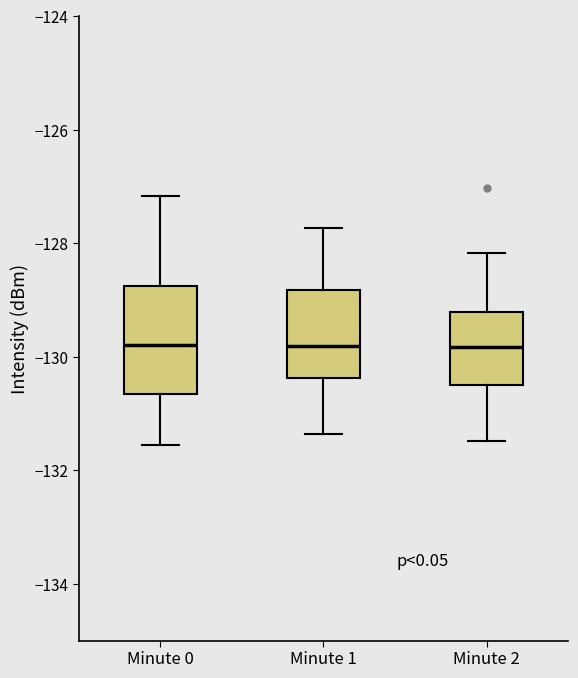

Which box is the tallest, from its lower edge to its upper edge?

Minute 0